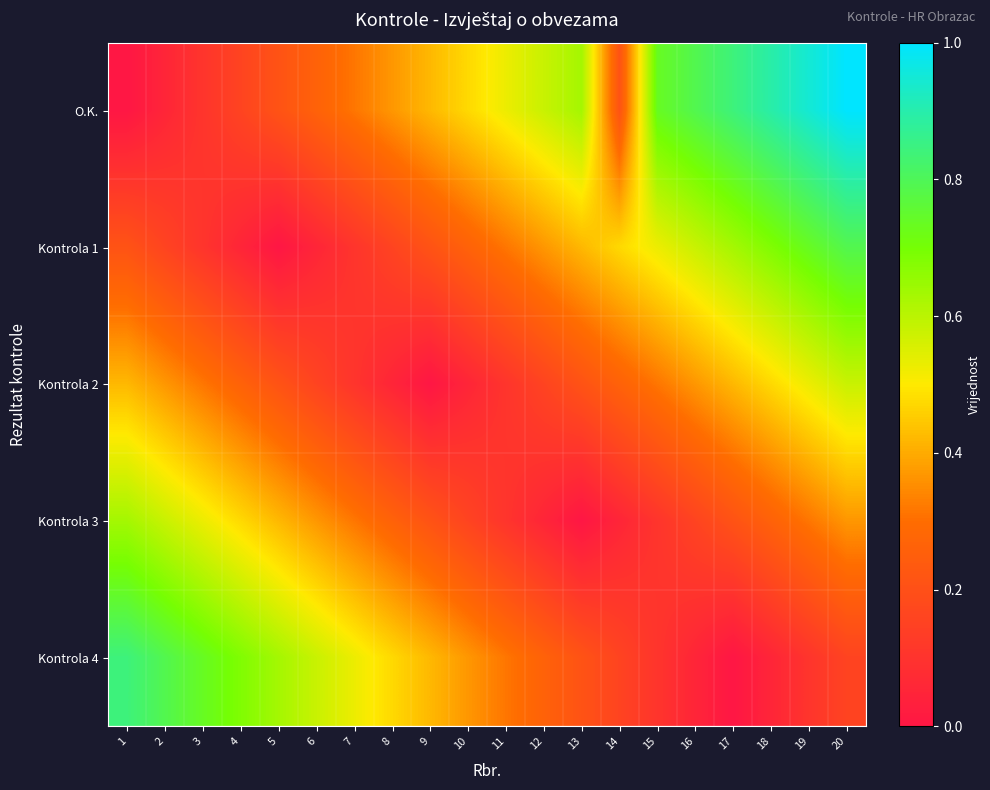

At 5, list the series in order from largest to smallest.

Kontrola 4, Kontrola 3, O.K., Kontrola 2, Kontrola 1